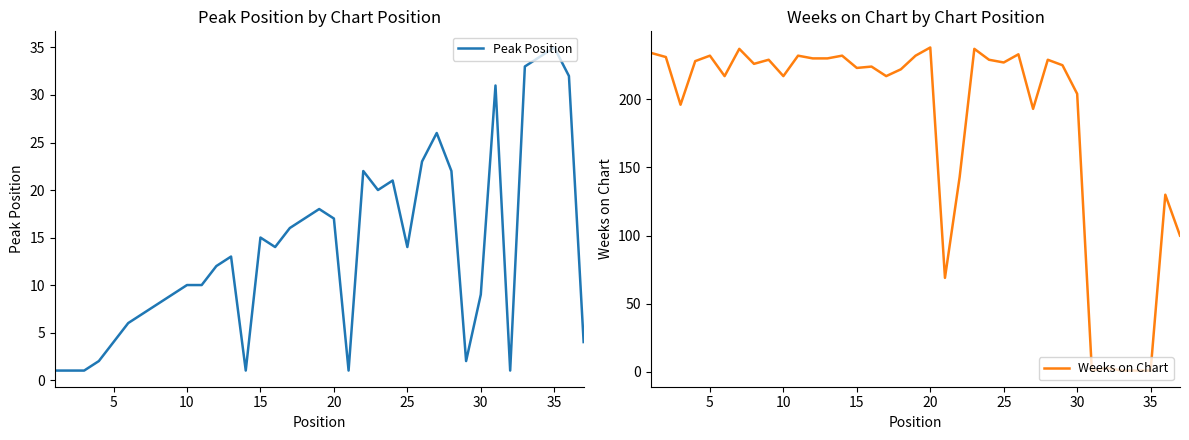

True or false: Weeks on Chart has a value of 120 at 10.

False